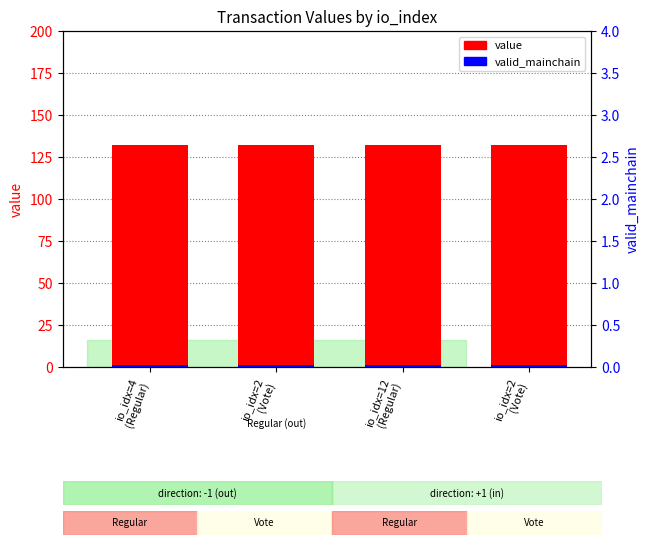

List the series in order of their overall mean, highest first.

value, valid_mainchain